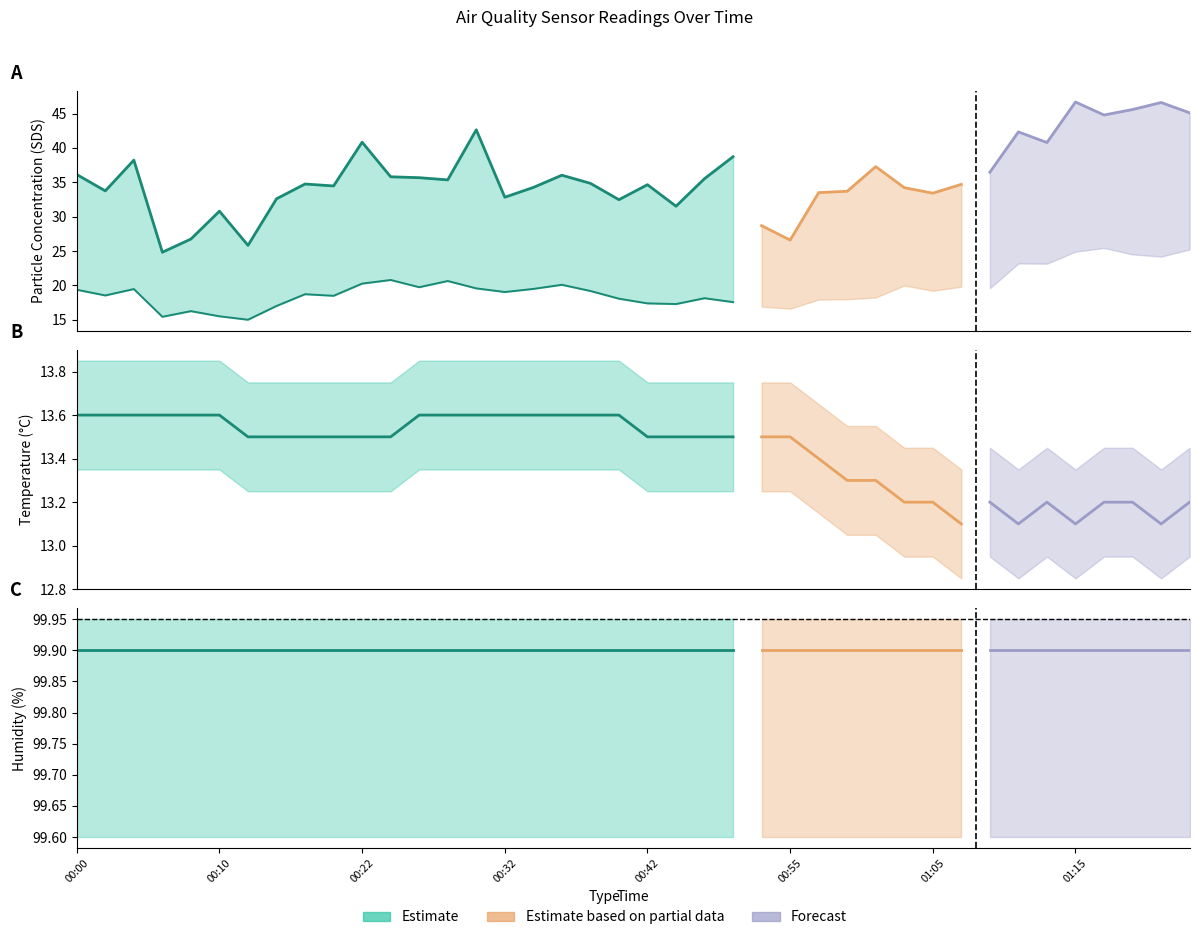

What is the approximate value of SDS_P1 at 00:36?

36.0